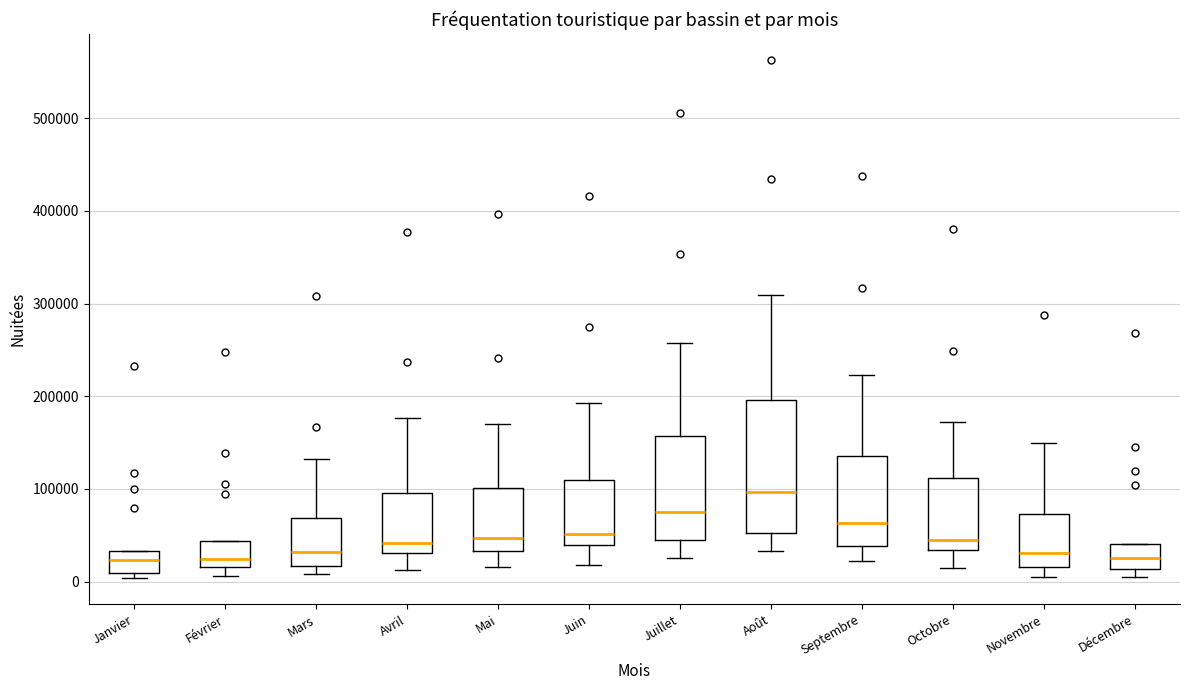

Where does the upper whisker of the box for Mars end on the y-axis? The values are not printed on the chart, so give them approximately, as read against the axis.

130000